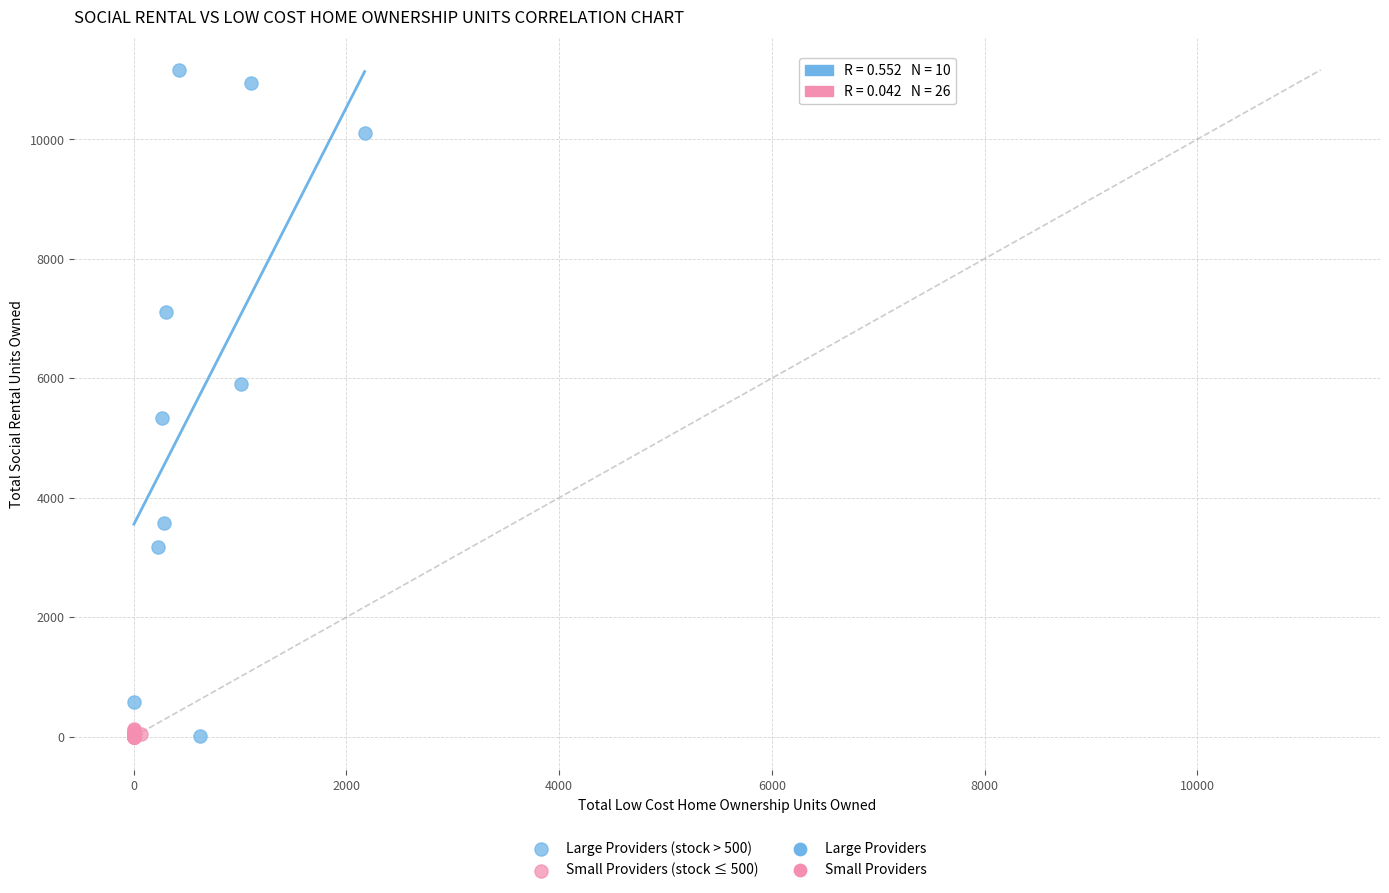

Which series has the widest spread of Y values?

Large Providers (stock > 500)